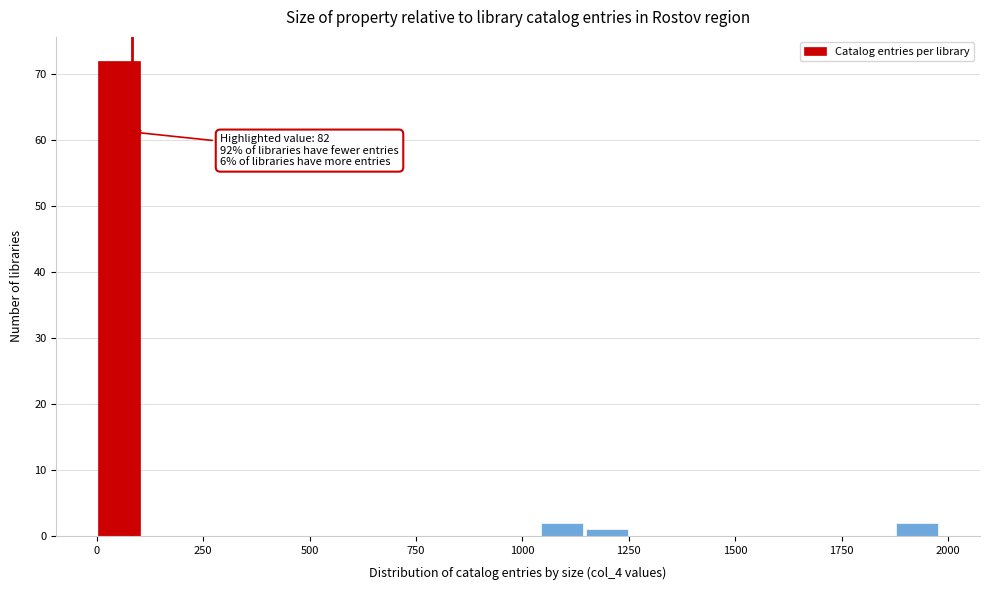

Around what value on the x-axis is the tallest bar? Give the approximate position of its centre, as read against the axis.

50